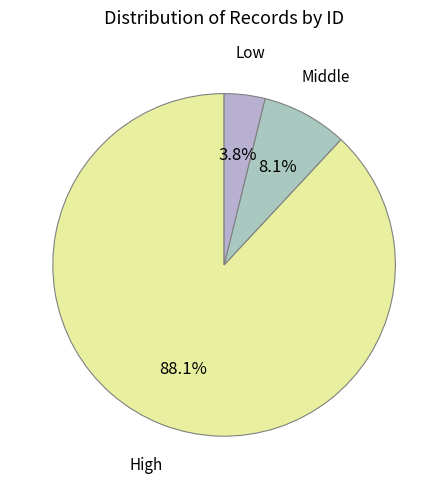

Count the number of slices in the pie.

3